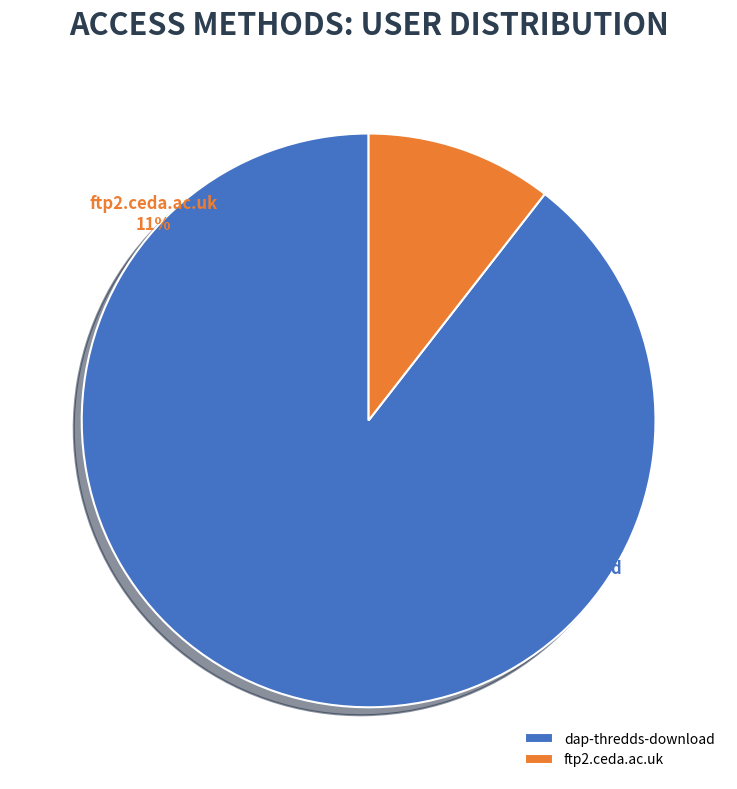

To the nearest percent, what portion does dap-thredds-download represent?

89%